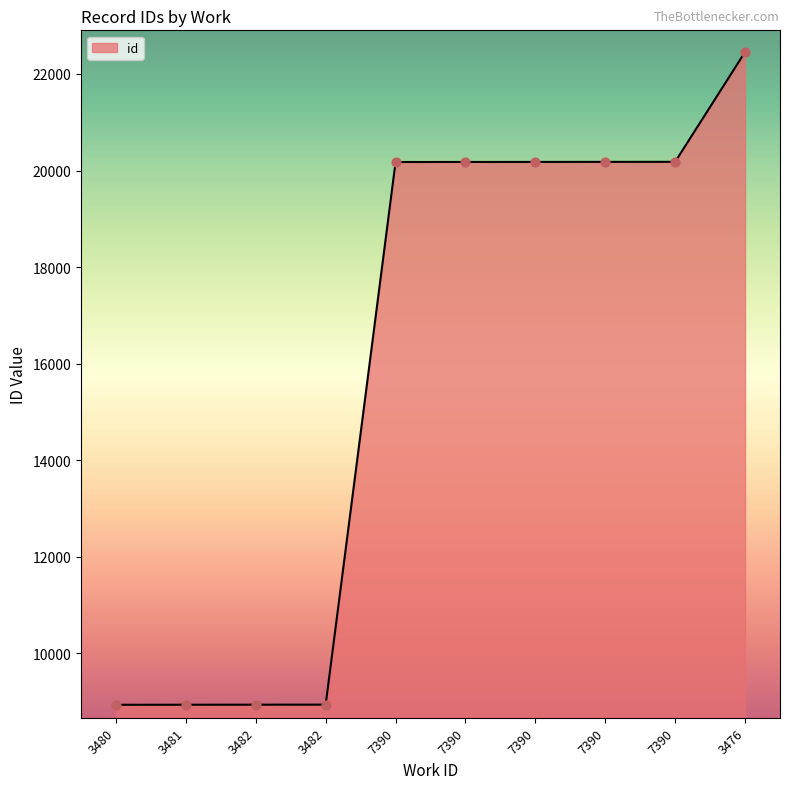

Which has a higher value, 3482 or 7390?

7390